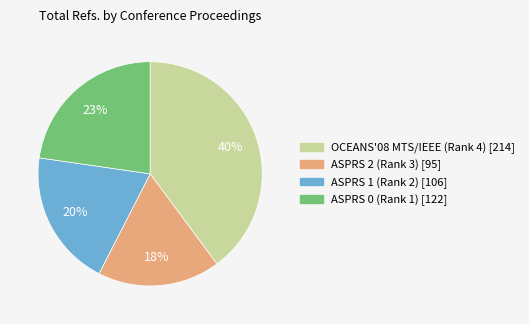

To the nearest percent, what is the difference between the largest and smallest slice percentages?

22%